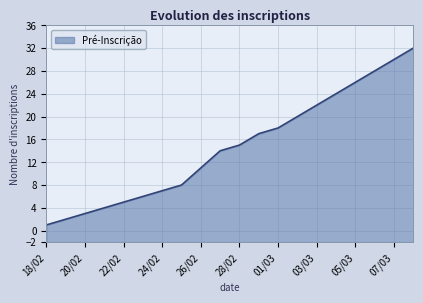

What is the value of the 12th point from the left?

11